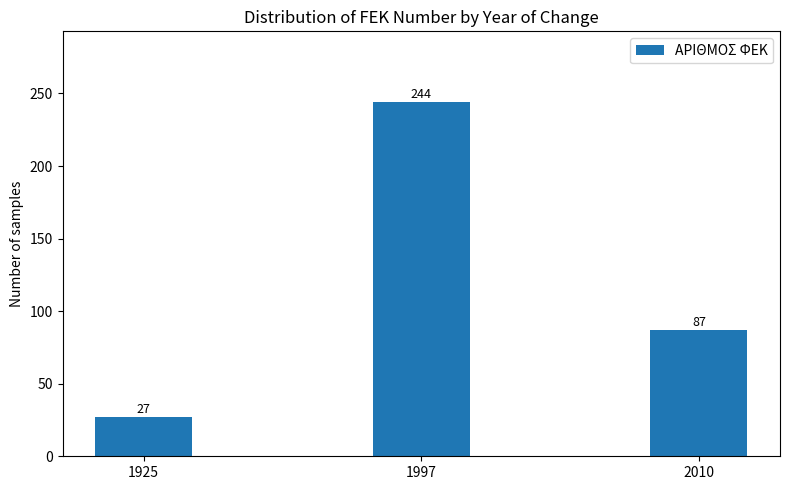

Does the chart contain any negative values?

No